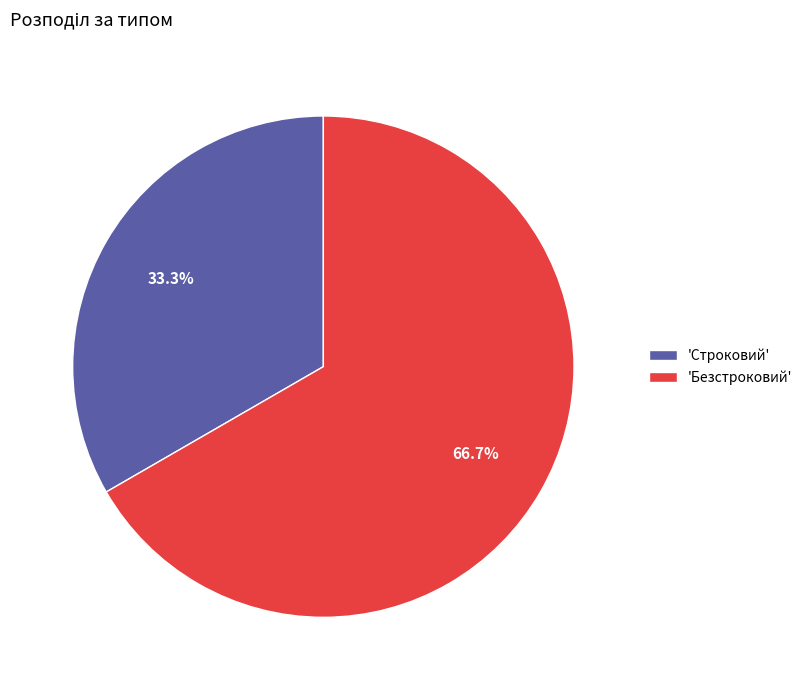

Does any single category account for the majority?

Yes